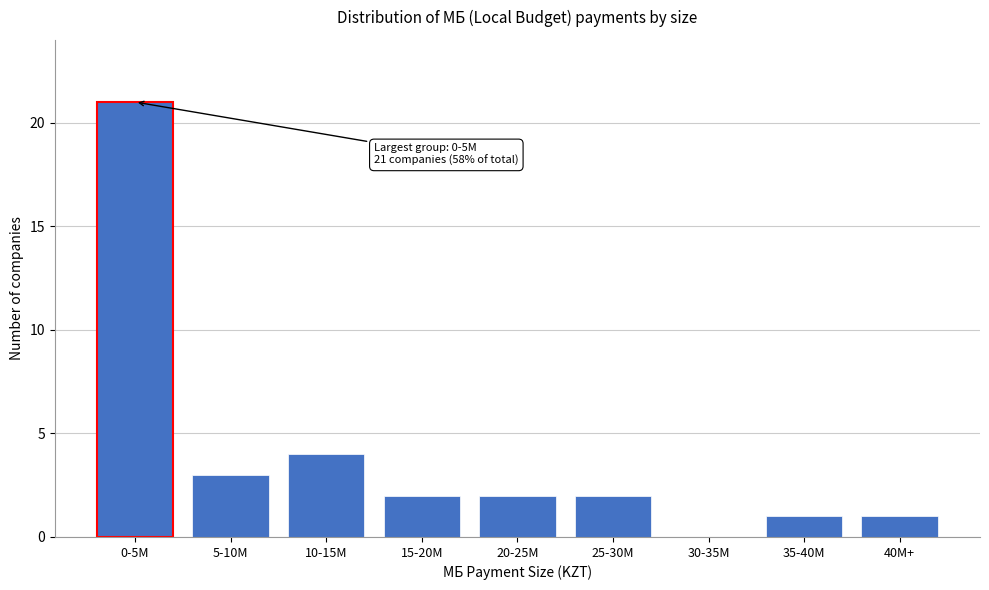

Reading left to right, transcribe all the data shown in this chart.

0-5M=21	5-10M=3	10-15M=4	15-20M=2	20-25M=2	25-30M=2	30-35M=0	35-40M=1	40M+=1